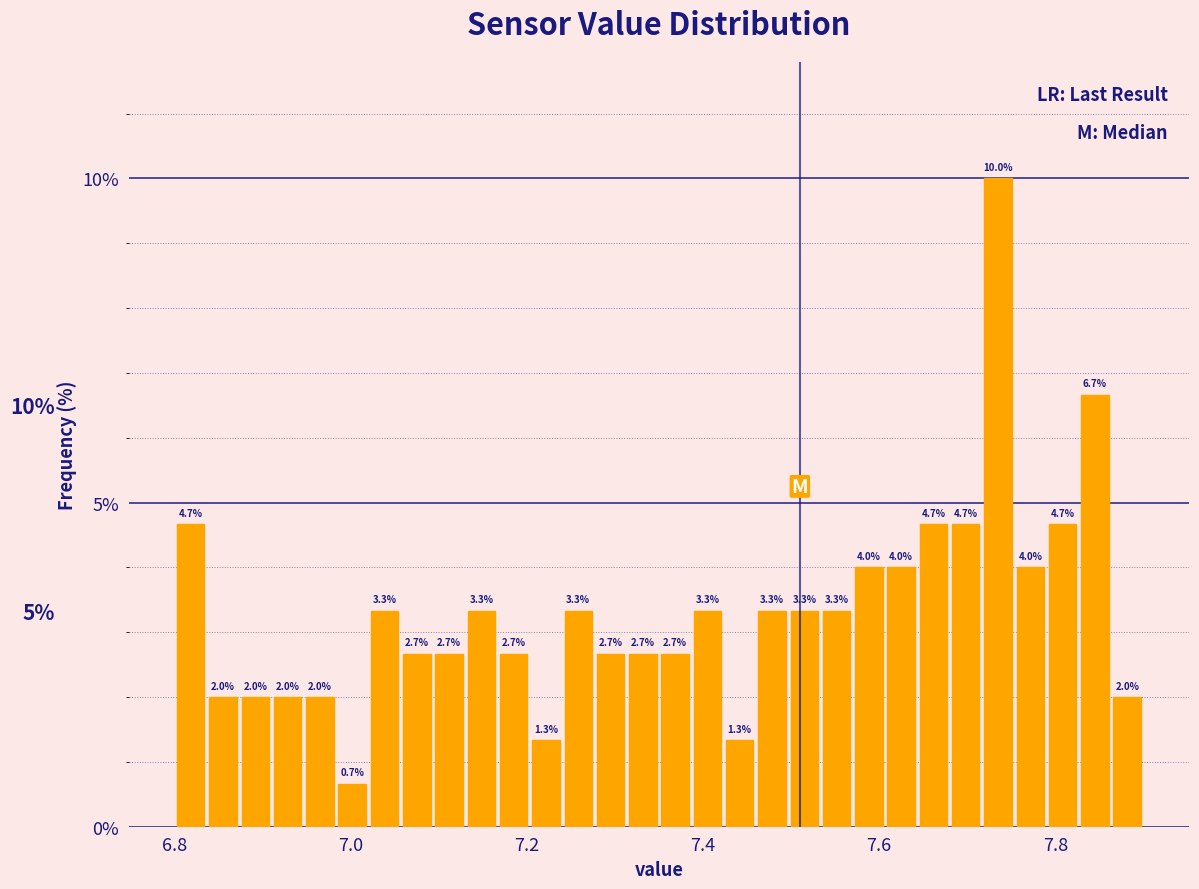

Around what value on the x-axis is the tallest bar? Give the approximate position of its centre, as read against the axis.

7.74